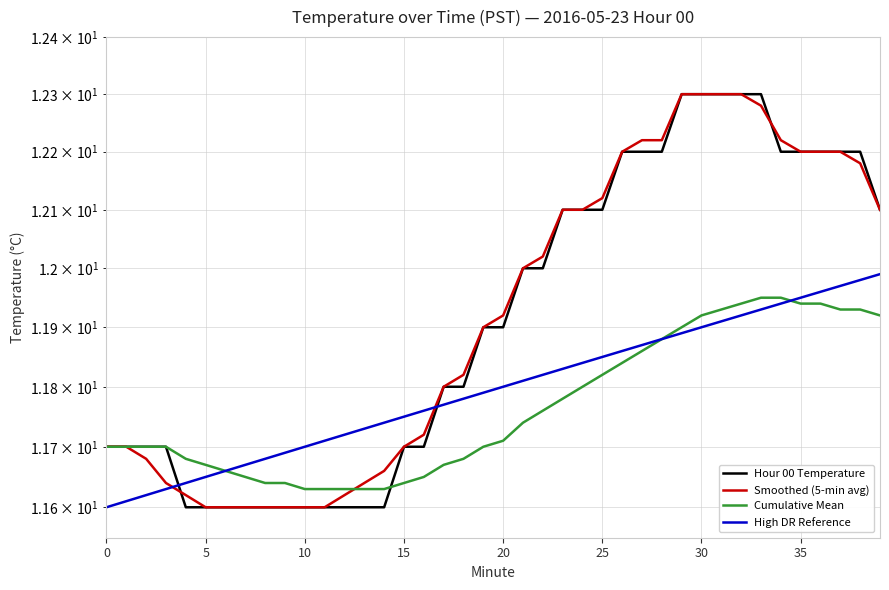

What is the label of the 36th point from the left?

35